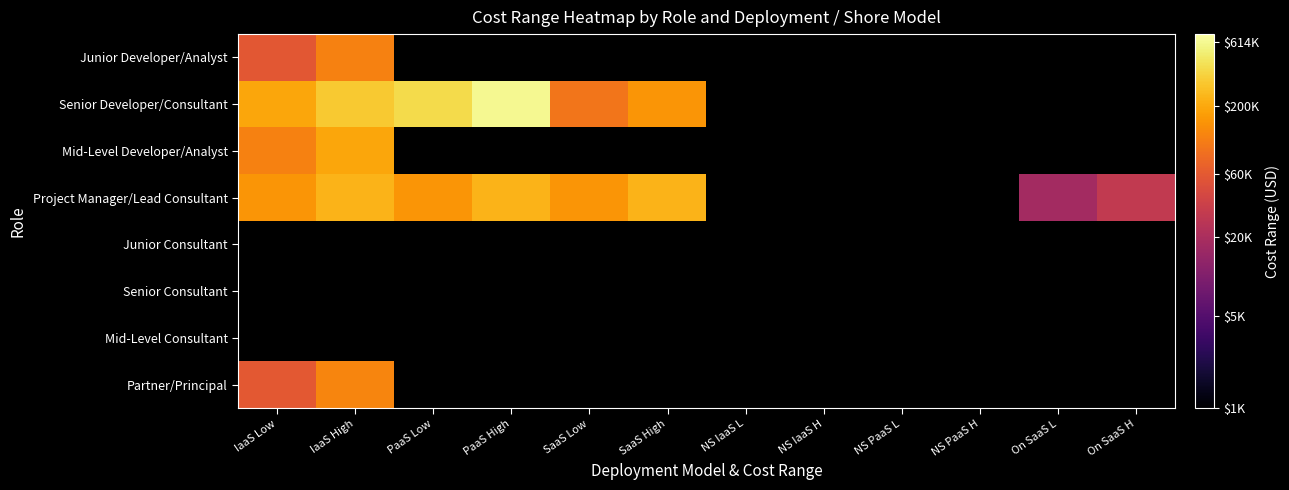

Between PaaS High and SaaS Low, which series saw the biggest shift?

Senior Developer/Consultant